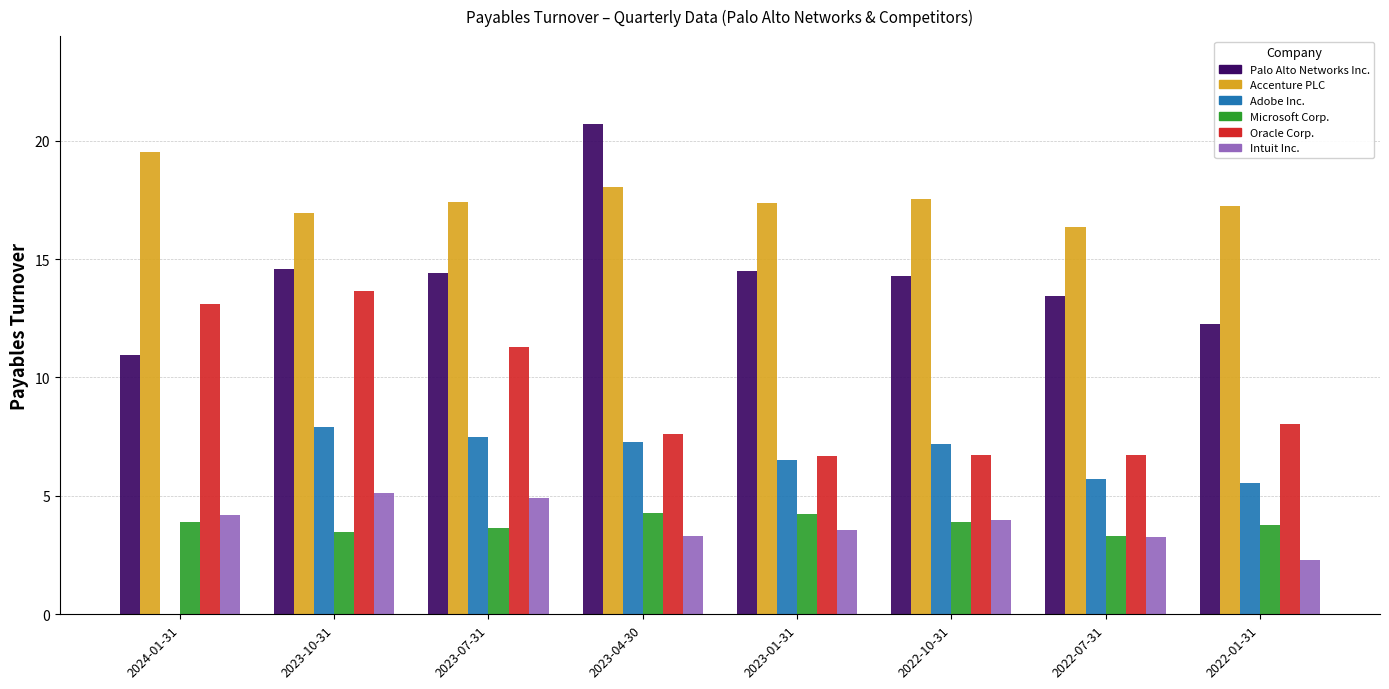

What is the sum of all Oracle Corp. values?

73.8